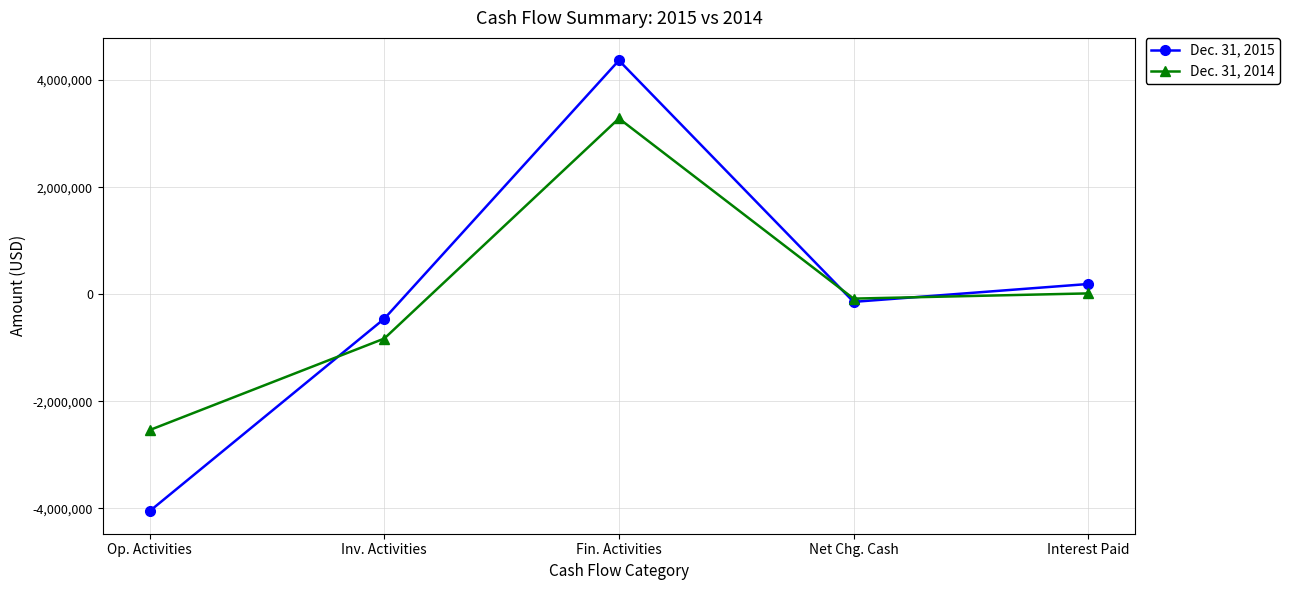

What is the difference between the highest and lowest values at Op. Activities?

1514188